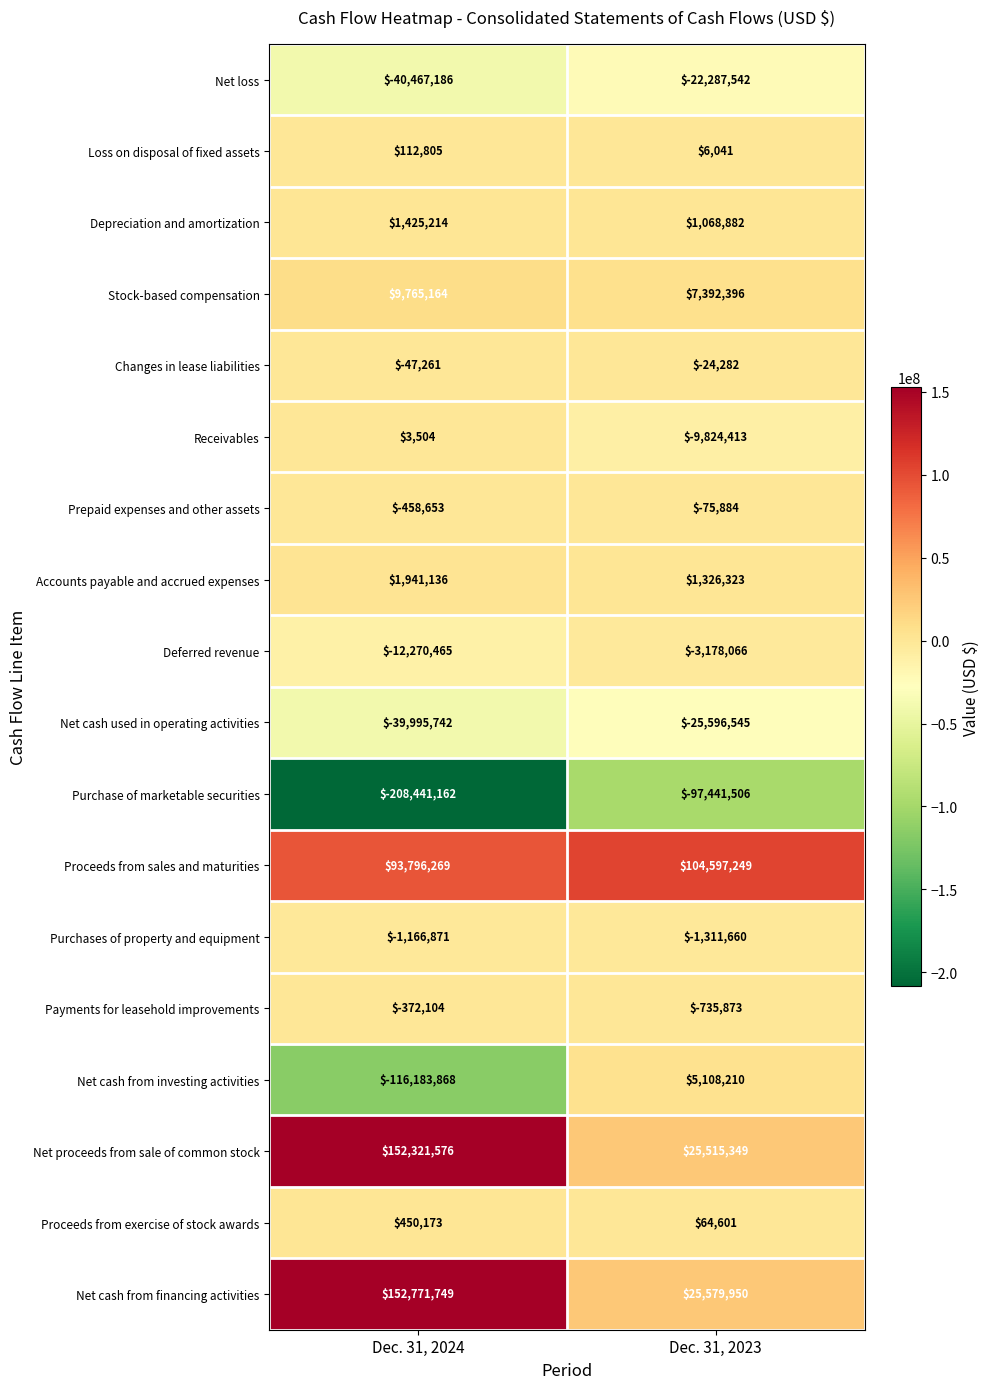

What is the approximate value of Prepaid expenses and other assets at Dec. 31, 2024, to the nearest 100?

-458700